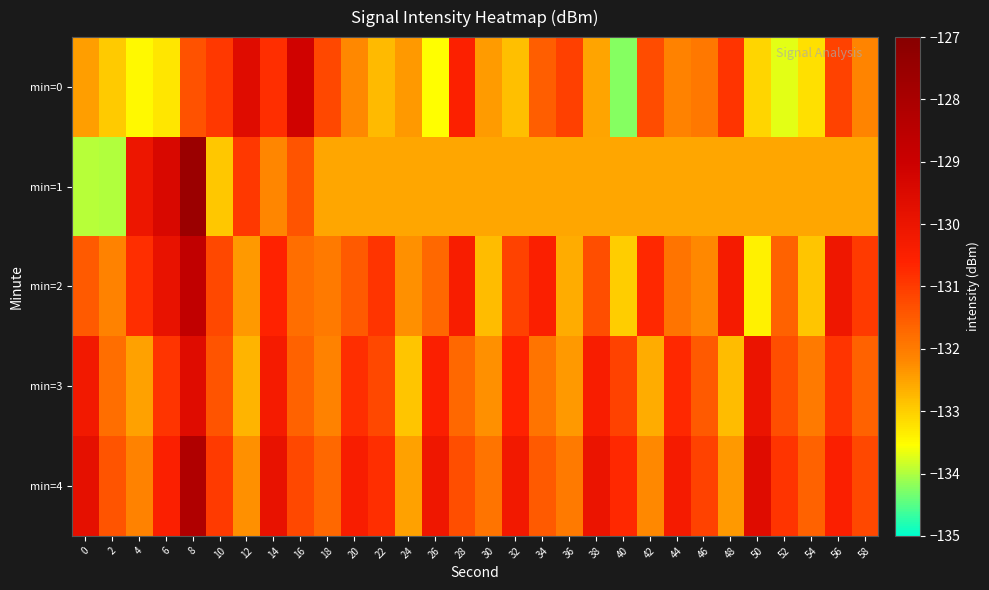

What is the maximum value shown in the chart?

-127.6